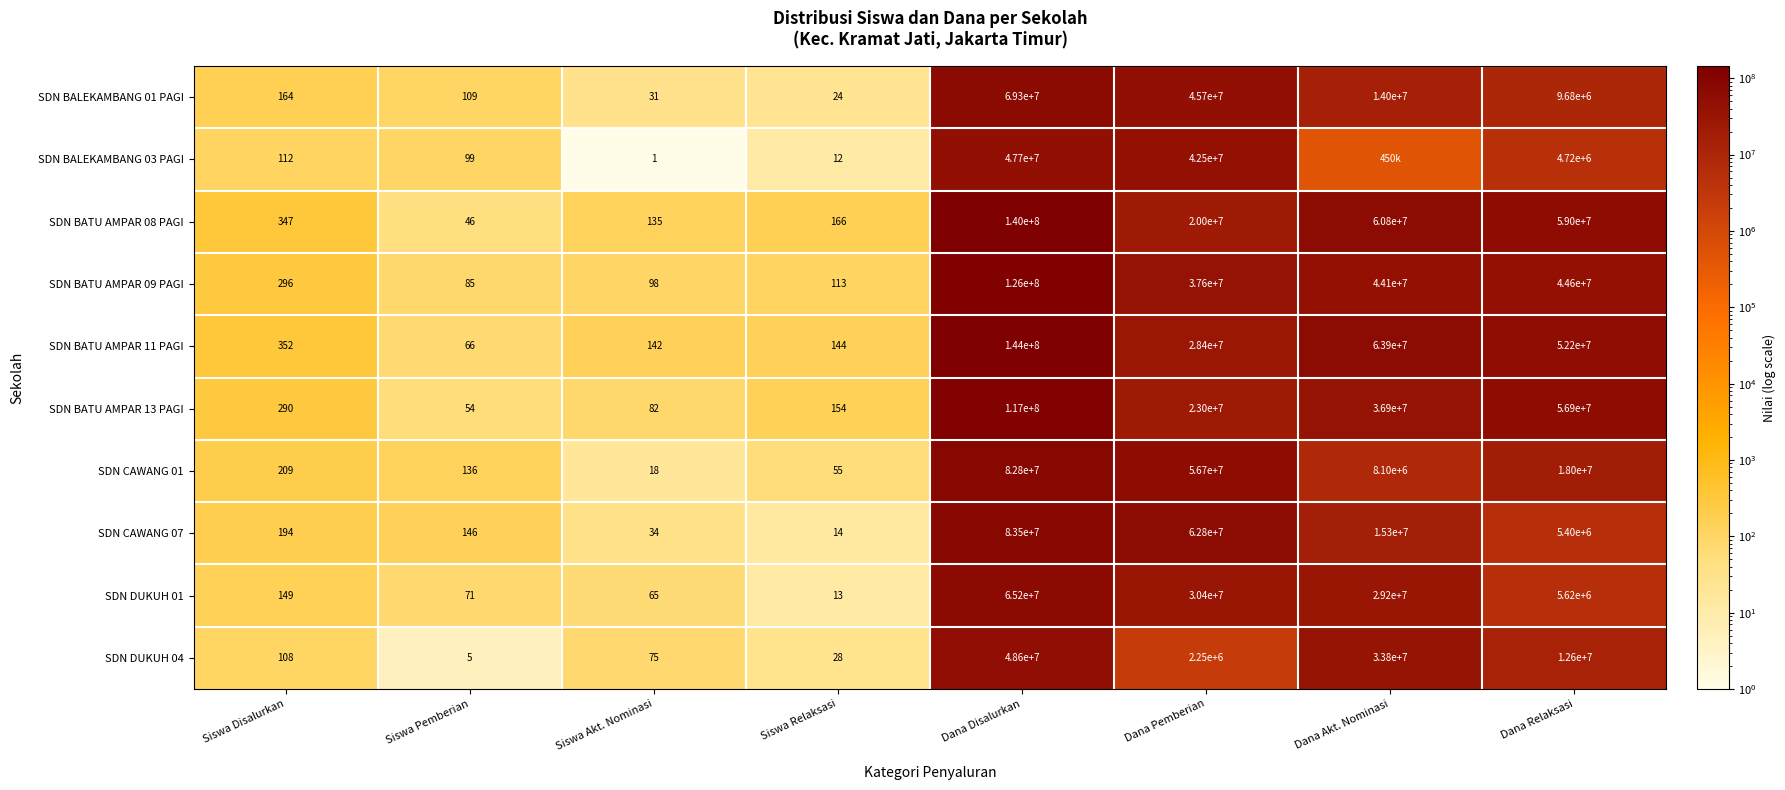

How many data points in SDN BALEKAMBANG 01 PAGI are less than 9680000?

4